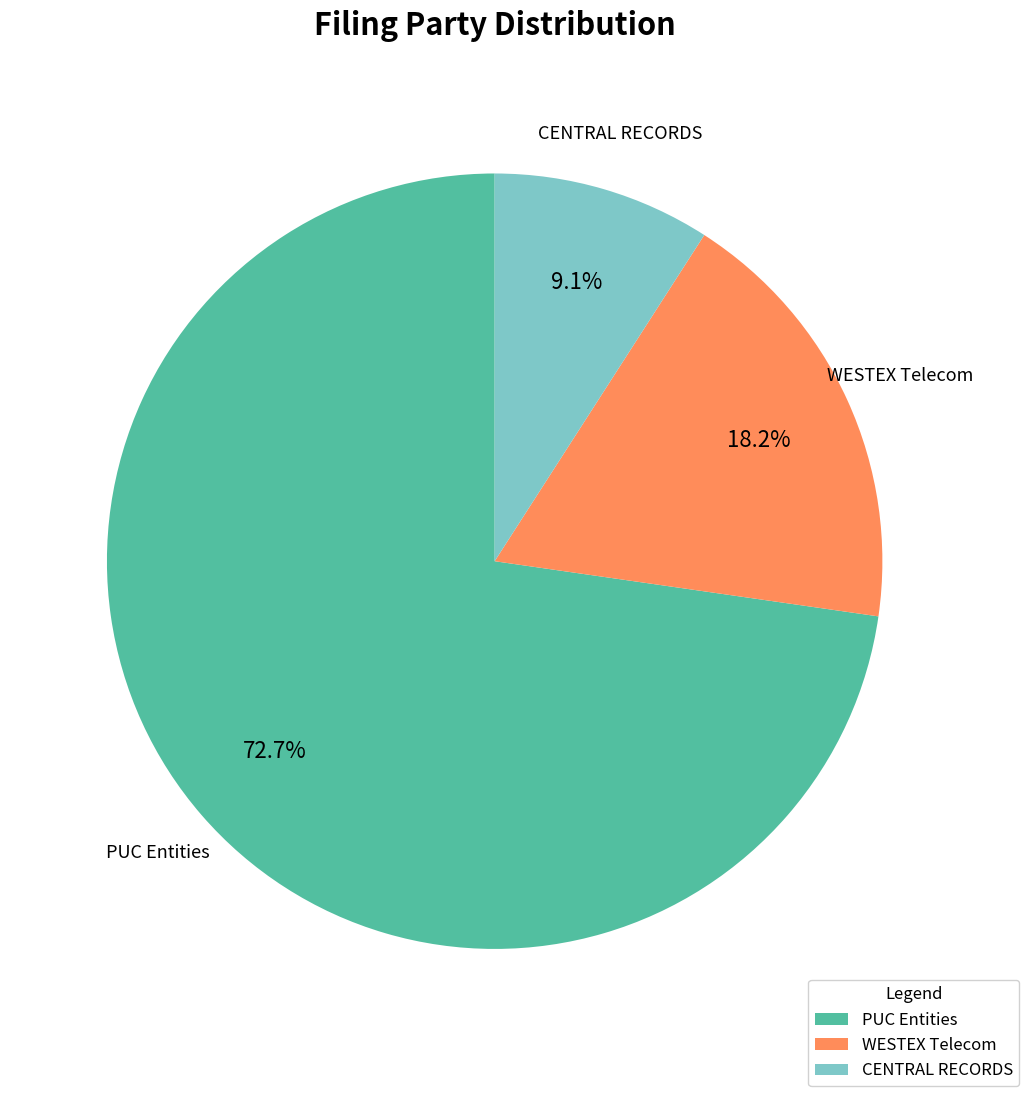

Rank the categories by value from lowest to highest.

CENTRAL RECORDS, WESTEX Telecom, PUC Entities